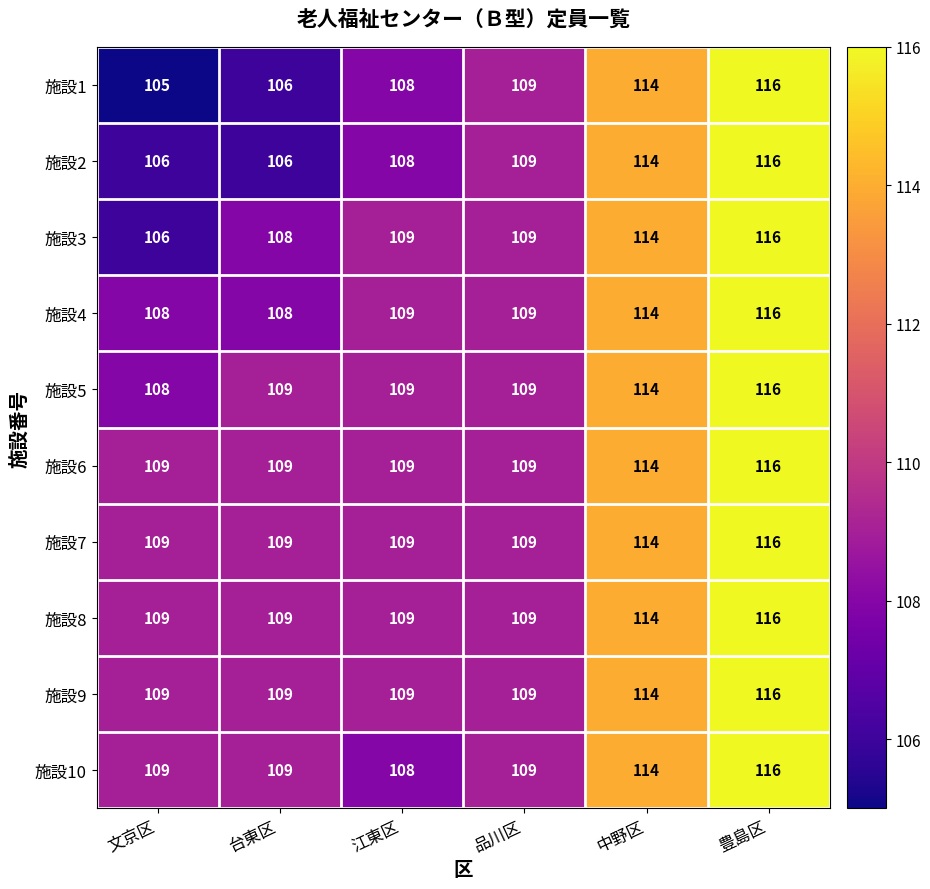

Is it true that 施設1 equals 106 at 台東区?

True